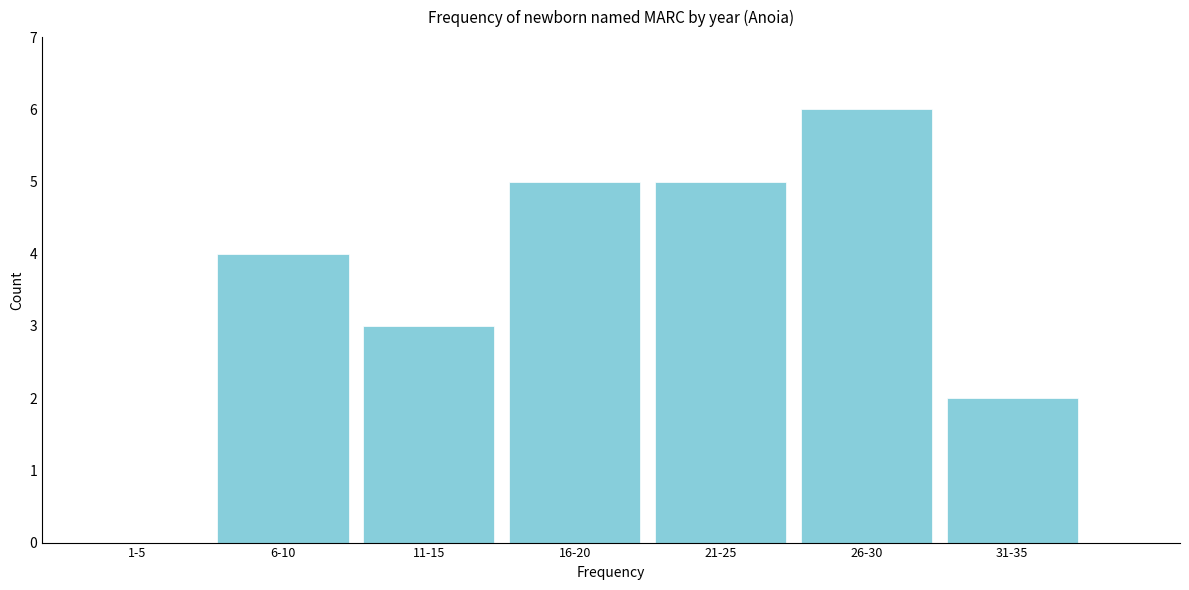

Reading left to right, transcribe all the data shown in this chart.

1-5=0	6-10=4	11-15=3	16-20=5	21-25=5	26-30=6	31-35=2